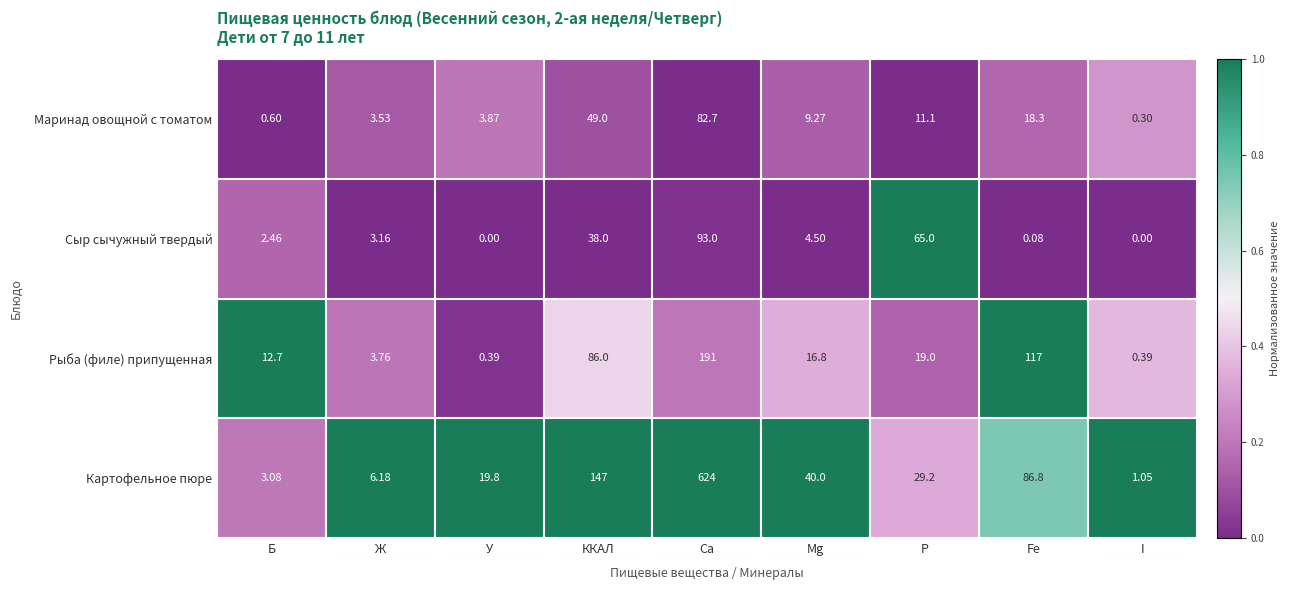

What is the greatest value displayed?

624.0